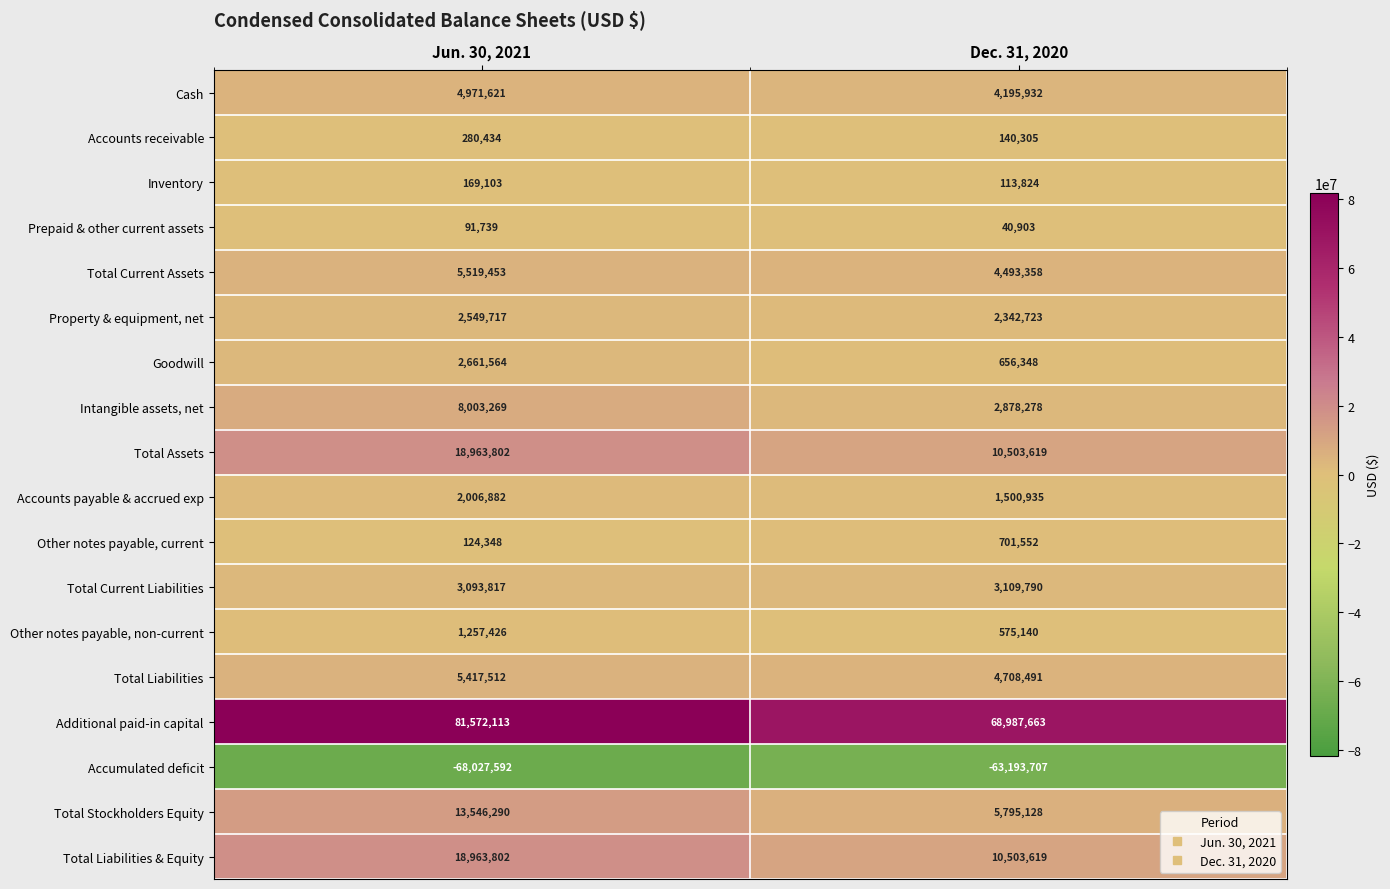

At which label is Accounts payable & accrued exp closest to 1753908?

Dec. 31, 2020